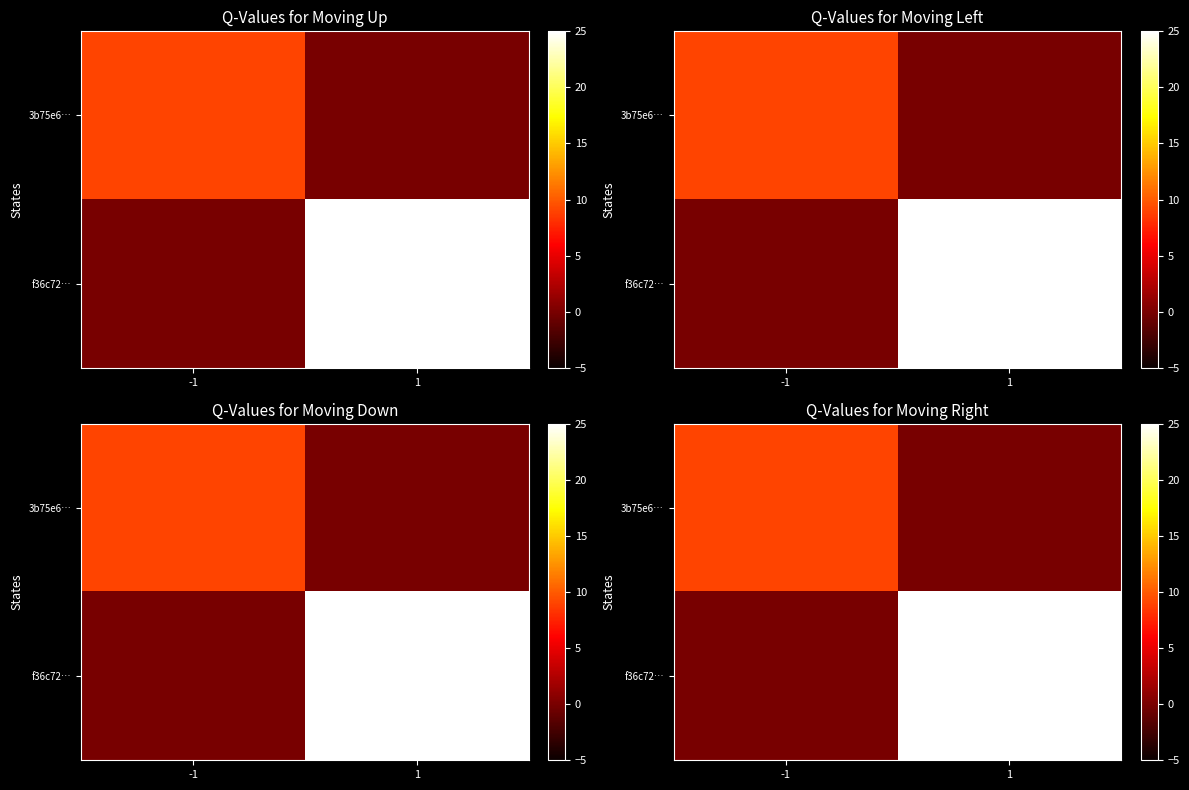

What is the total value across all series at -1?

9